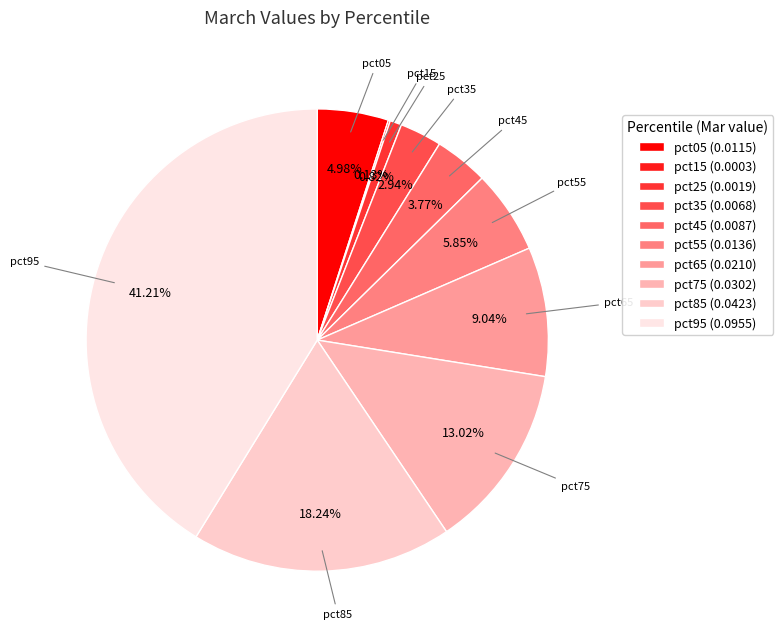

Rank the categories by value from lowest to highest.

pct15, pct25, pct35, pct45, pct05, pct55, pct65, pct75, pct85, pct95